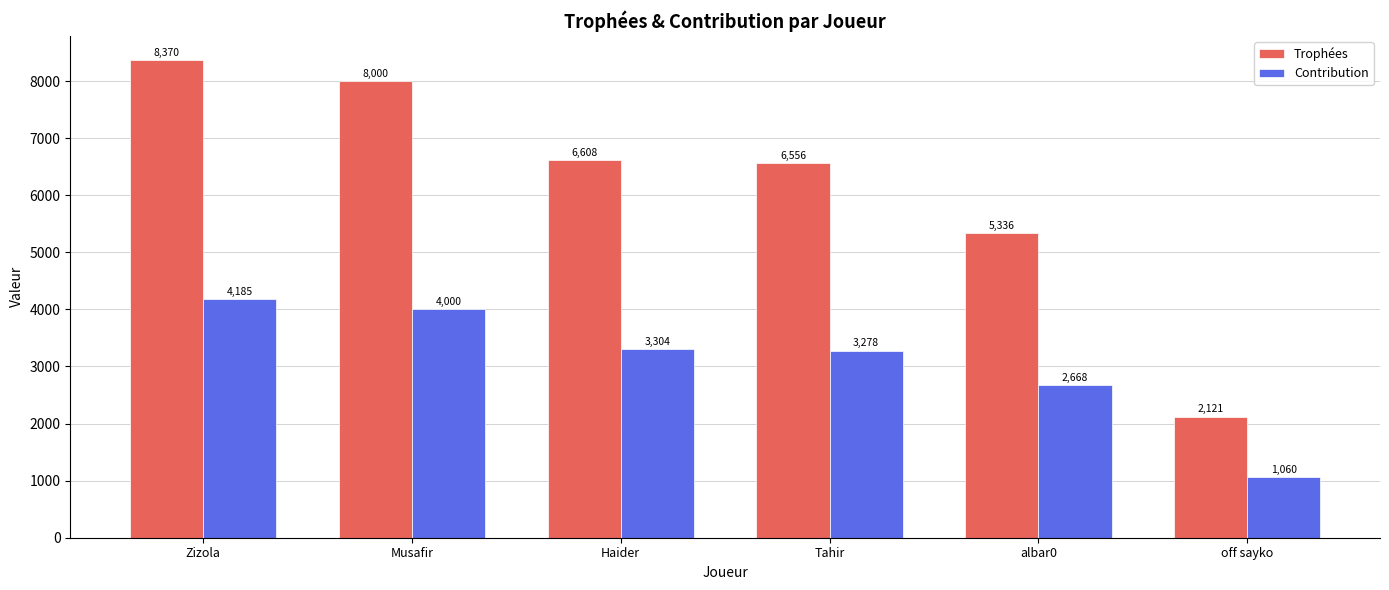

What is the difference between the Contribution values at off sayko and Zizola?

3125